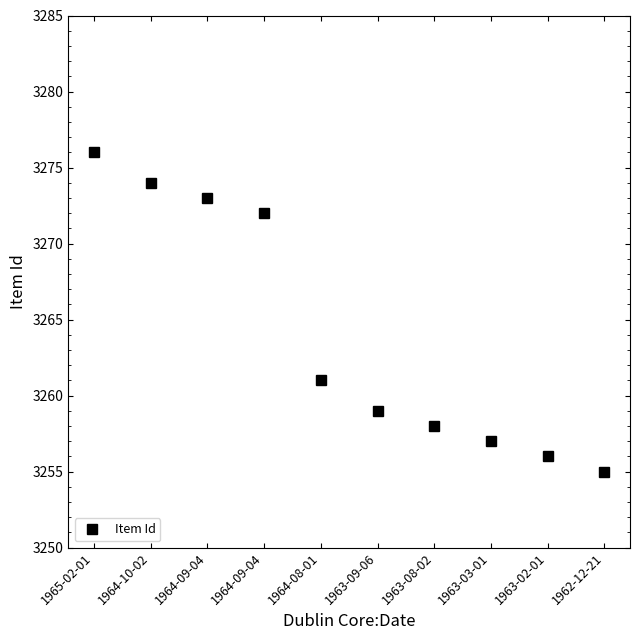

What is the label of the 6th point from the left?

1963-09-06